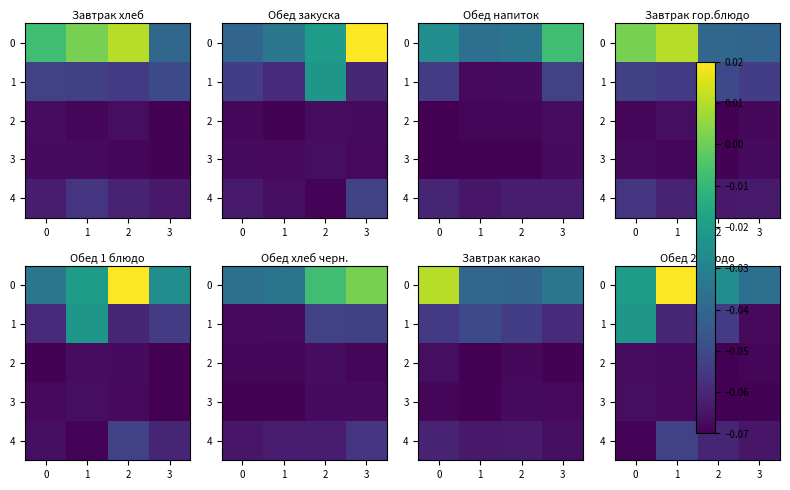

What is the minimum value shown in the chart?

-0.1